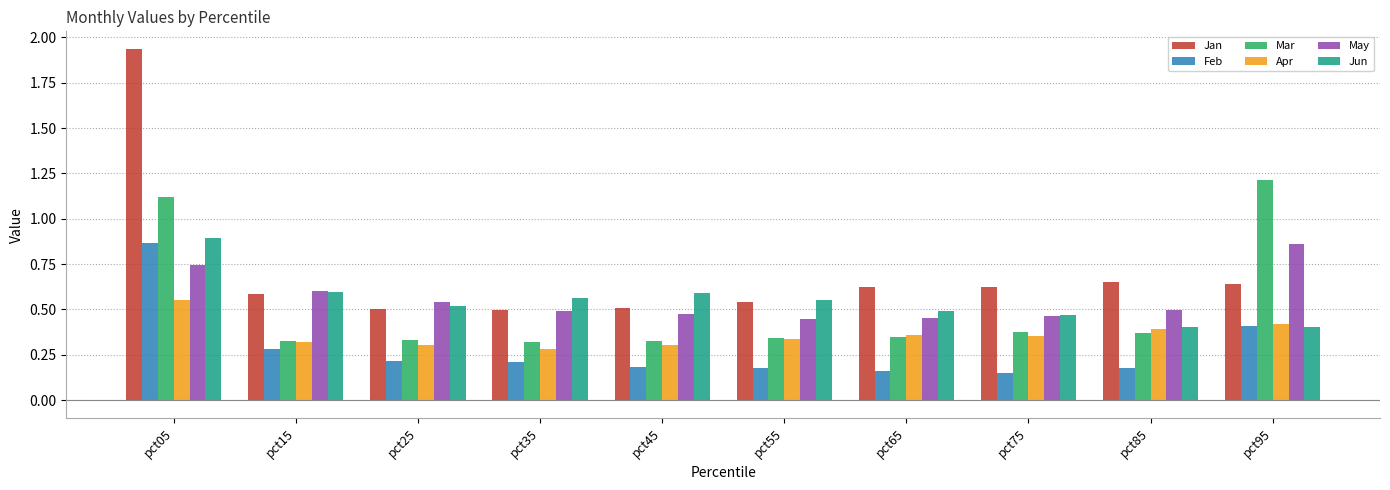

Which series has the largest total across all categories?

Jan